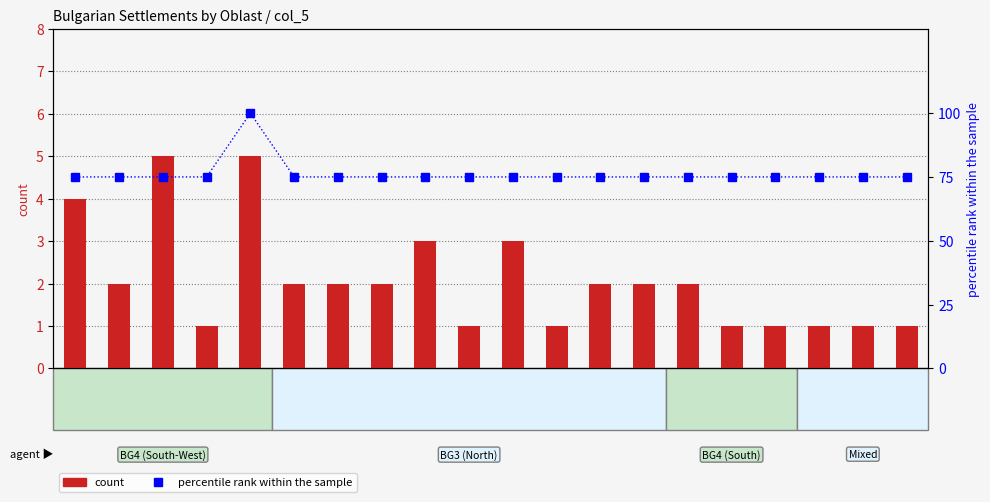

Reading right to left, transcribe all the data shown in this chart.

count: 1	1	1	1	1	2	2	2	1	3	1	3	2	2	2	5	1	5	2	4
percentile rank within the sample: 75	75	75	75	75	75	75	75	75	75	75	75	75	75	75	100	75	75	75	75